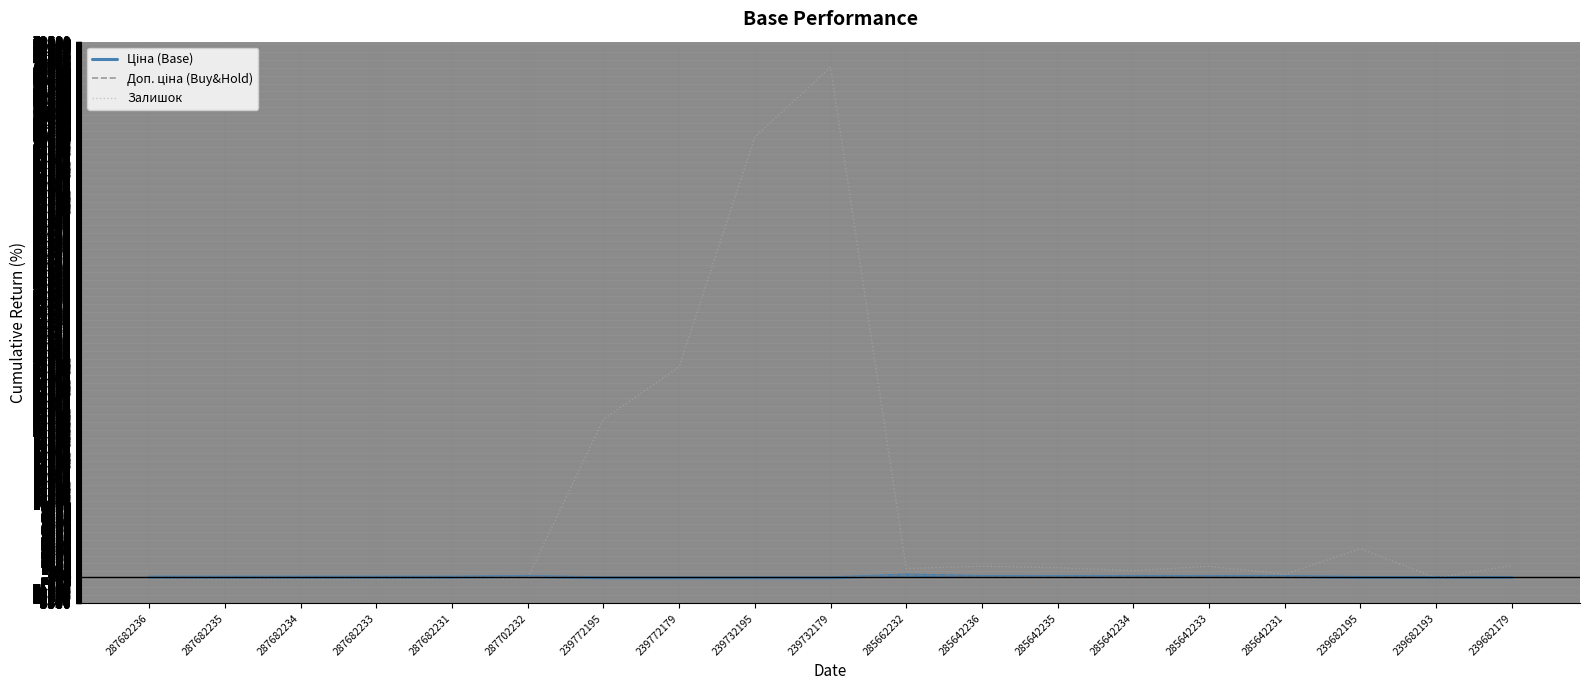

What is the difference between the Залишок values at 239682179 and 239682195?

2300.0